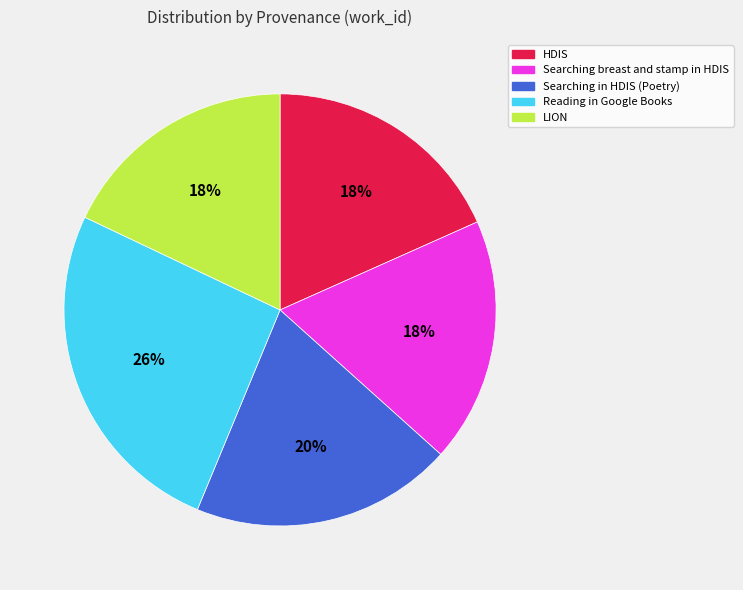

Which has a higher value, HDIS or Searching in HDIS (Poetry)?

Searching in HDIS (Poetry)